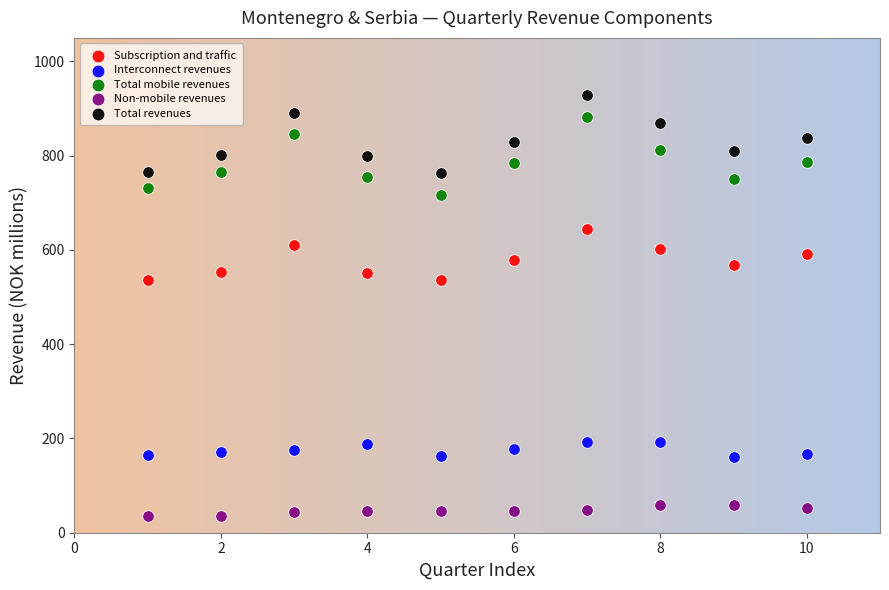

What is the X range (max minus min) for the scatter plot?

9.0